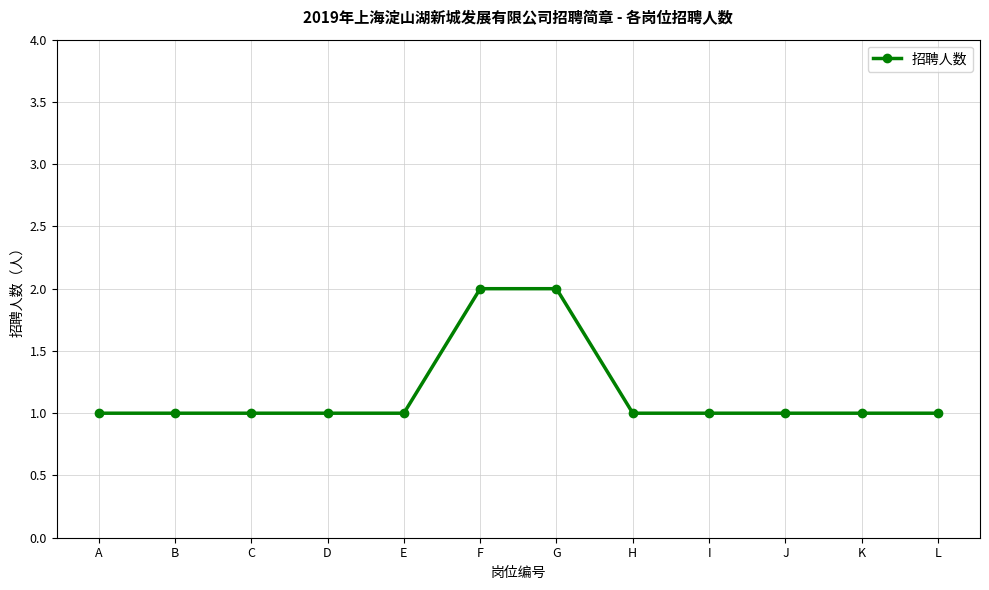

Reading right to left, transcribe all the data shown in this chart.

L=1	K=1	J=1	I=1	H=1	G=2	F=2	E=1	D=1	C=1	B=1	A=1